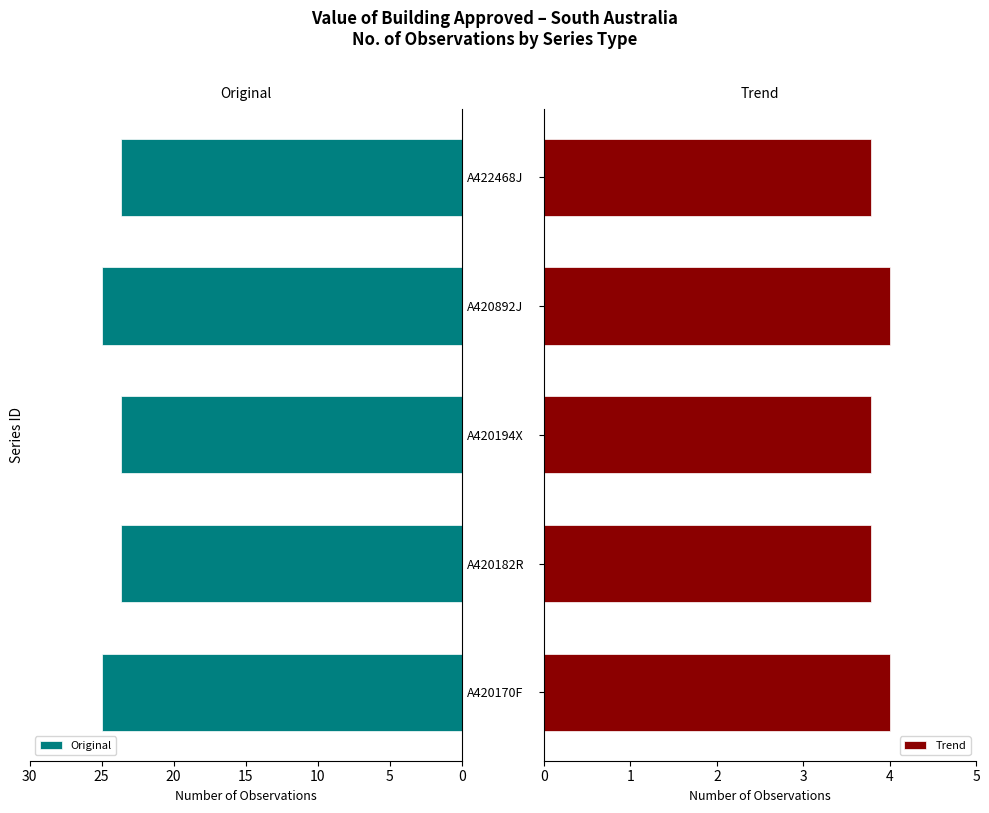

Reading right to left, list all the values displayed in this chart.

Original: 20=23.6	15=25.0	10=23.6	5=23.6	0=25.0
Trend: 20=3.8	15=4.0	10=3.8	5=3.8	0=4.0